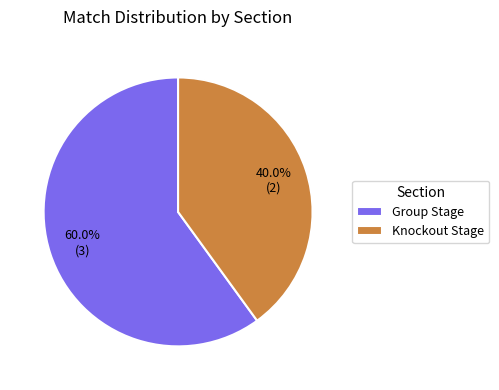

Between Knockout Stage and Group Stage, which is larger?

Group Stage